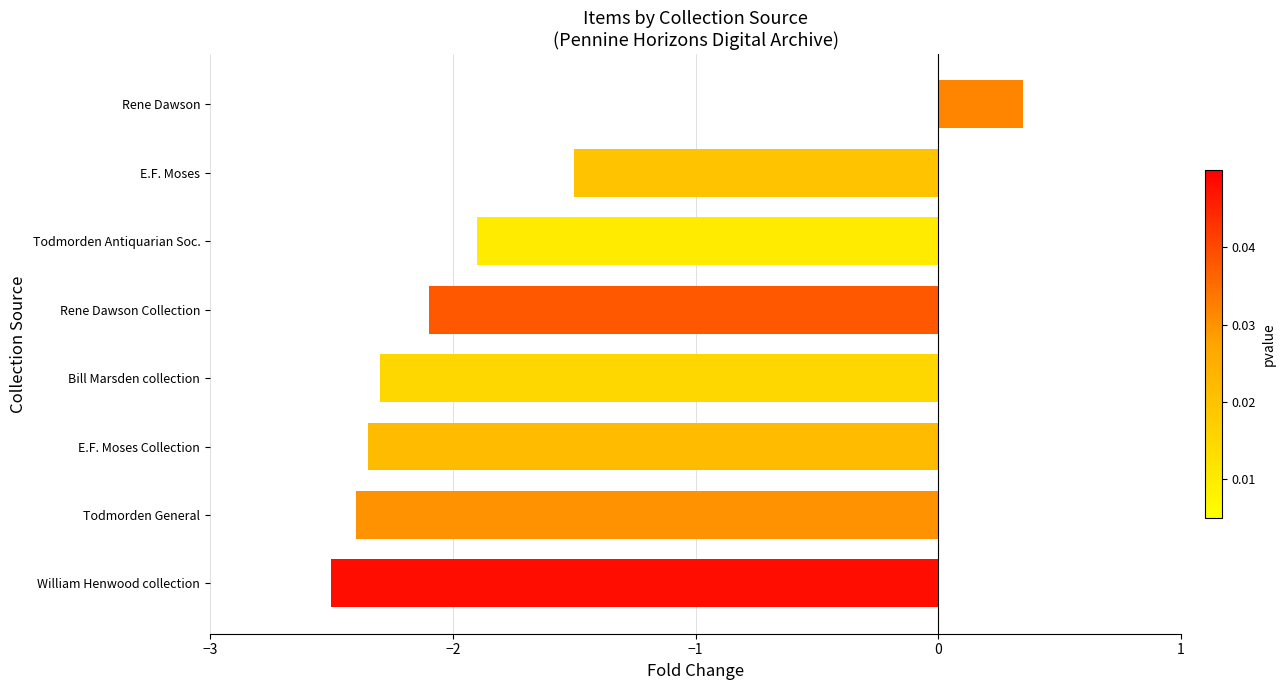

How many distinct data groups are displayed?

1